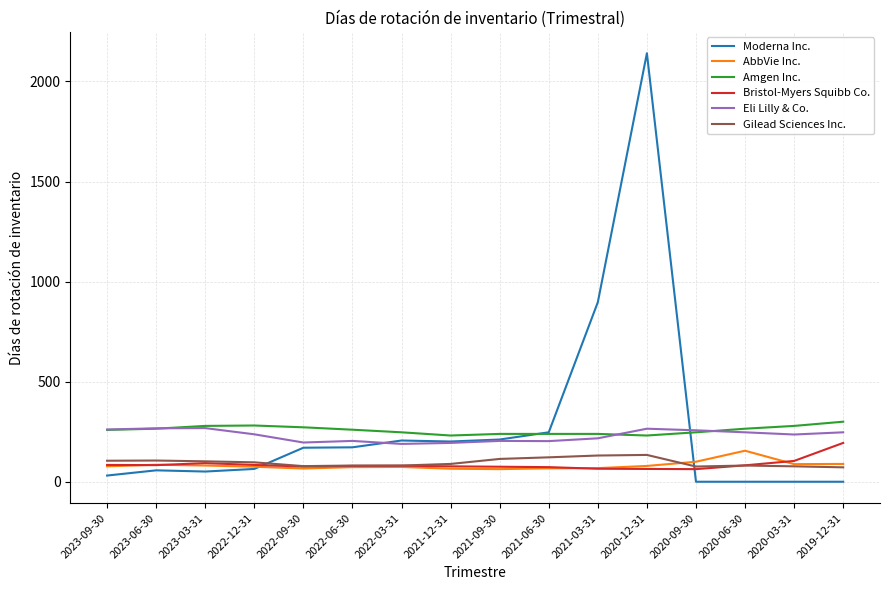

Which series has the widest spread of values?

Moderna Inc.